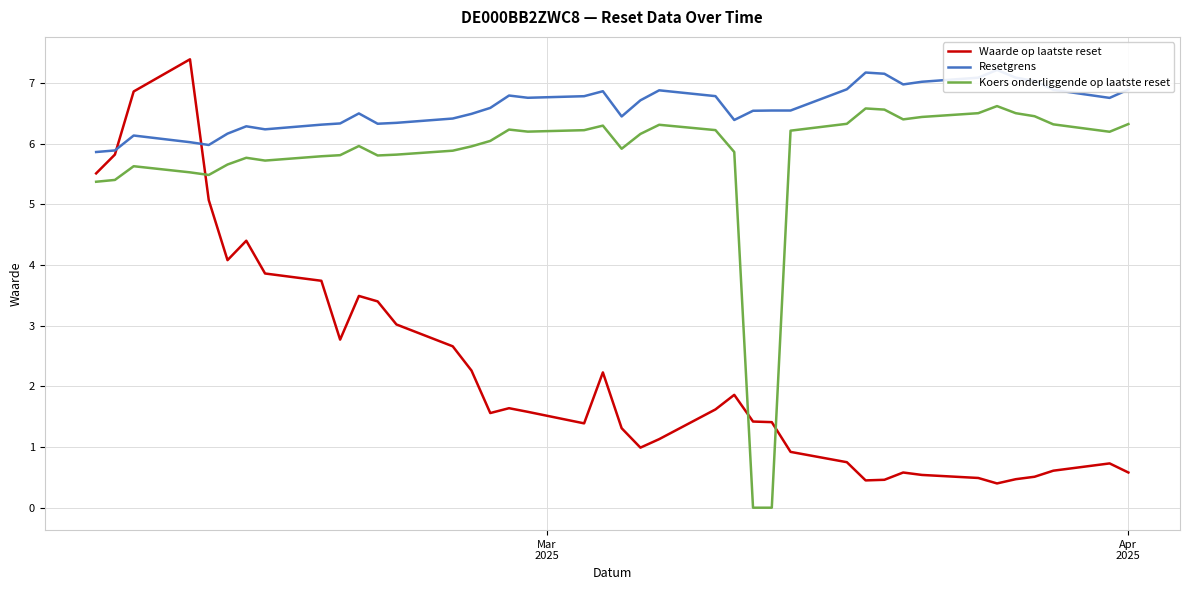

At how many categories does at least one series exceed 5?

40